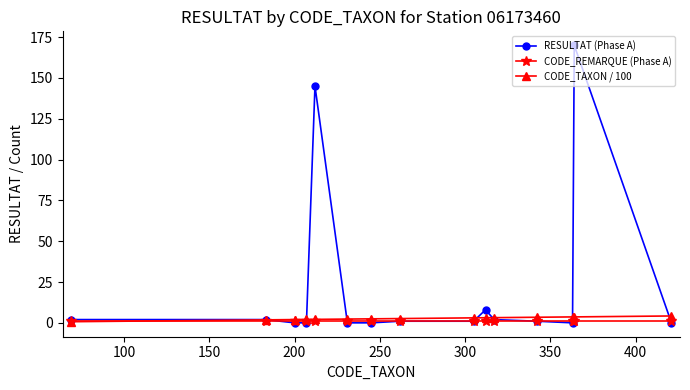

Does the chart display data point markers on the line(s)?

Yes